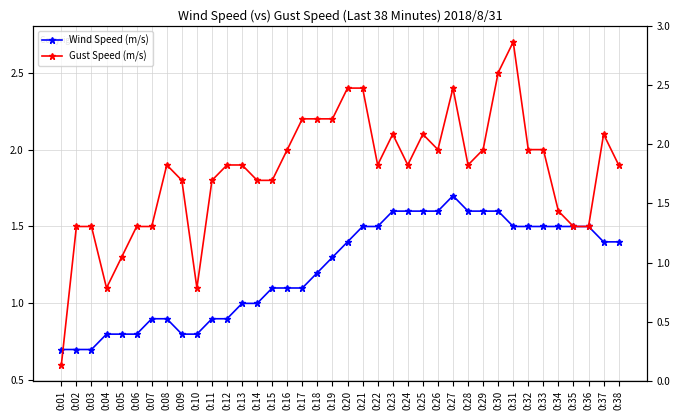

Which series ends up on top after the final intersection of Gust Speed (m/s) and Wind Speed (m/s)?

Gust Speed (m/s)